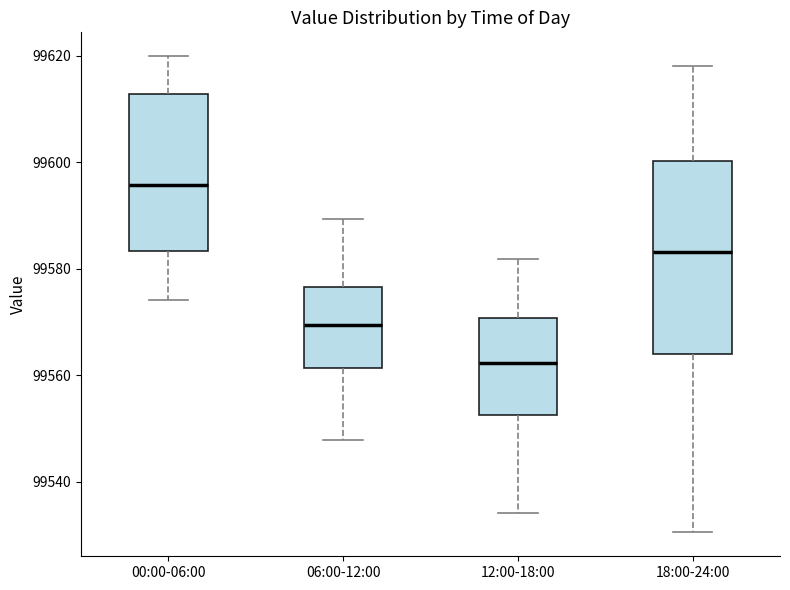

Reading left to right, transcribe this box plot: for each box, give where its median line is, the range the box spans, and where its two whiskers end, as read against the y-axis. The values are not printed on the chart, so give them approximately, as read against the axis.

00:00-06:00: median 99596, box 99584 to 99612, whiskers 99574 to 99620
06:00-12:00: median 99570, box 99562 to 99576, whiskers 99548 to 99590
12:00-18:00: median 99562, box 99552 to 99570, whiskers 99534 to 99582
18:00-24:00: median 99584, box 99564 to 99600, whiskers 99530 to 99618